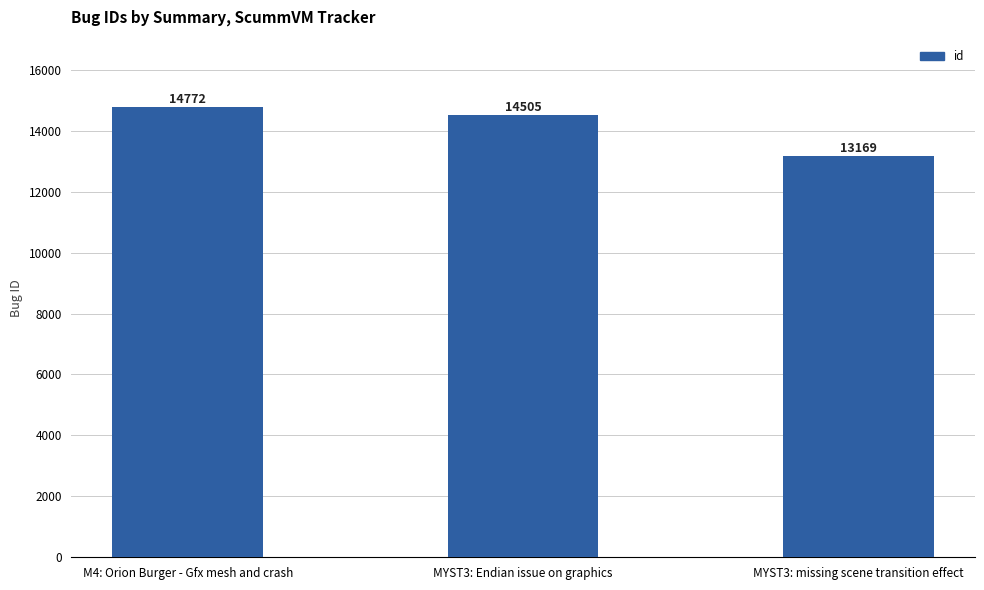

Where is the data nearest to the value 13970?

MYST3: Endian issue on graphics